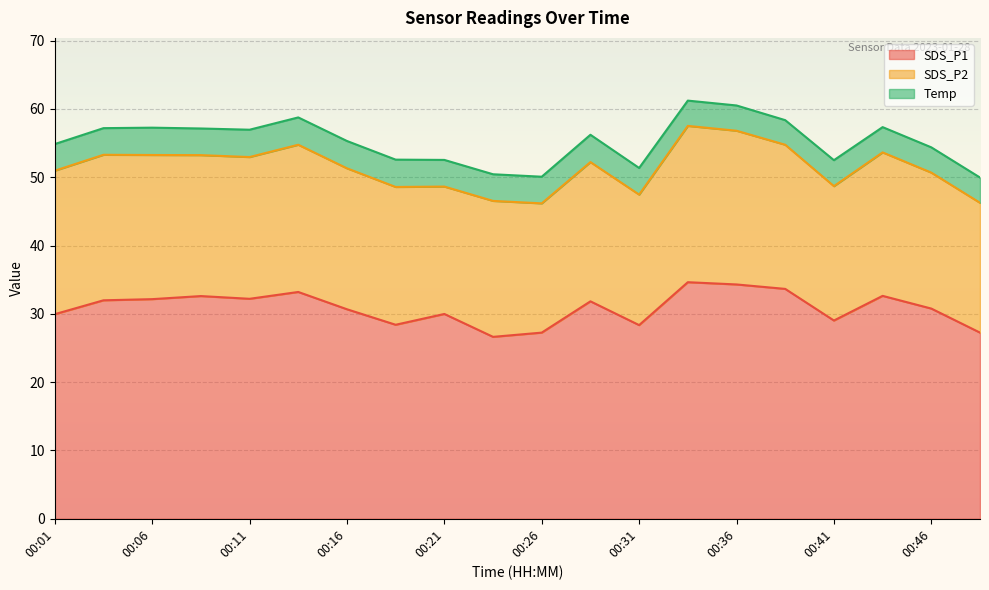

Rank the series by their maximum value, from lowest to highest.

Temp, SDS_P2, SDS_P1